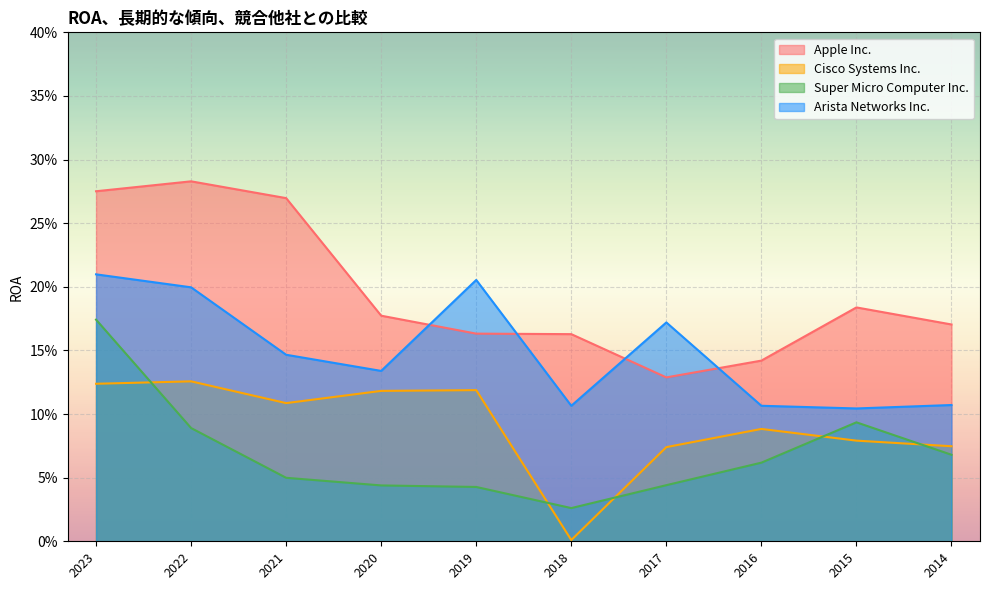

What is the approximate value of Arista Networks Inc. at 2017?

0.2